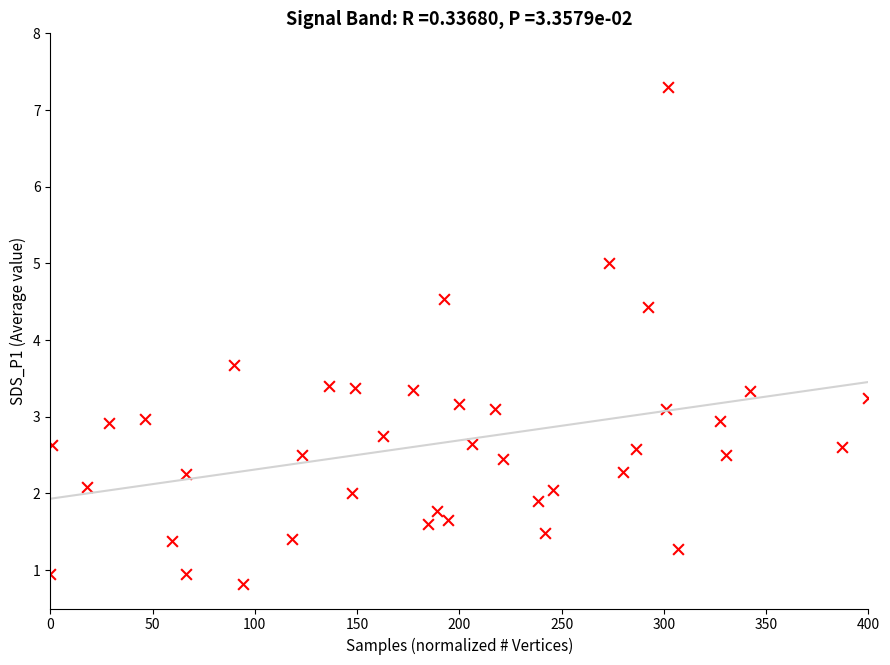

What is the range of Y values (max minus min)?

6.5